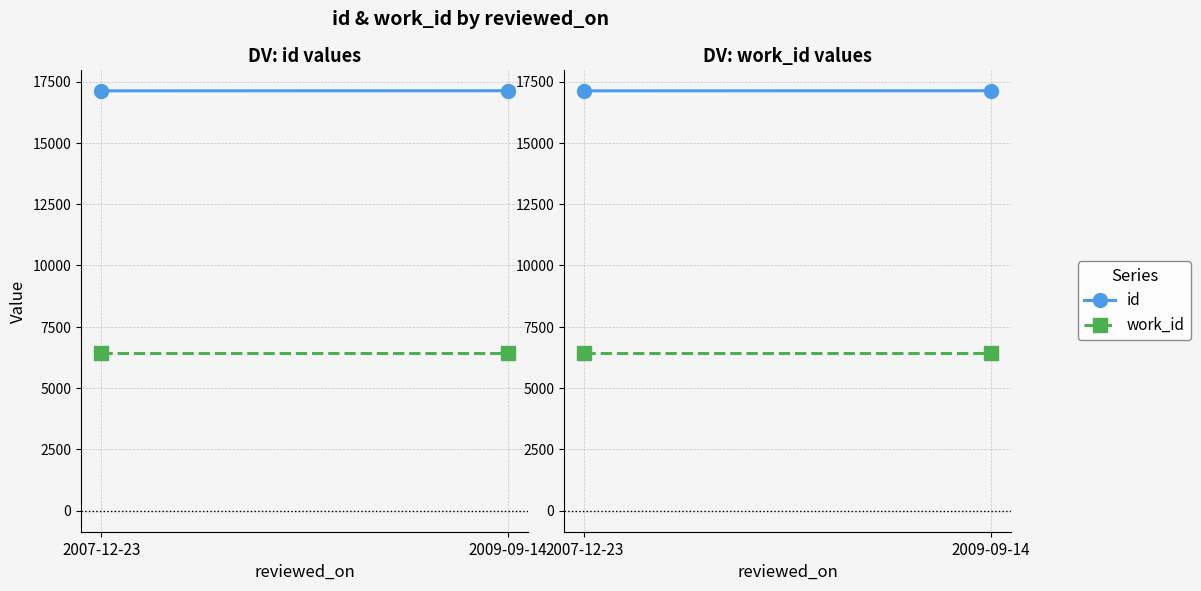

What is the spread (max minus min) of values at 2009-09-14?

10676